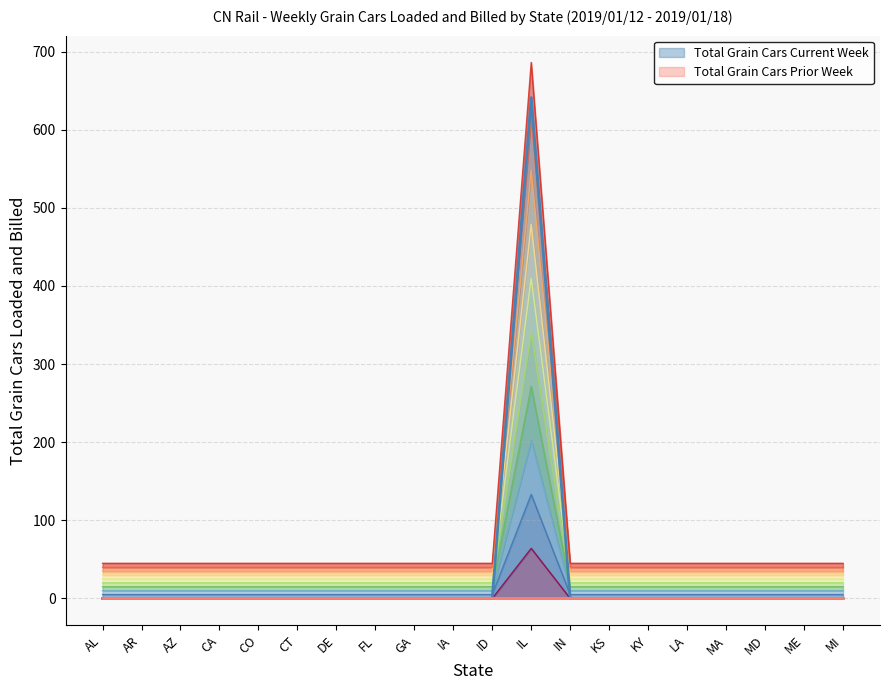

What is the approximate value at CT?

25.0